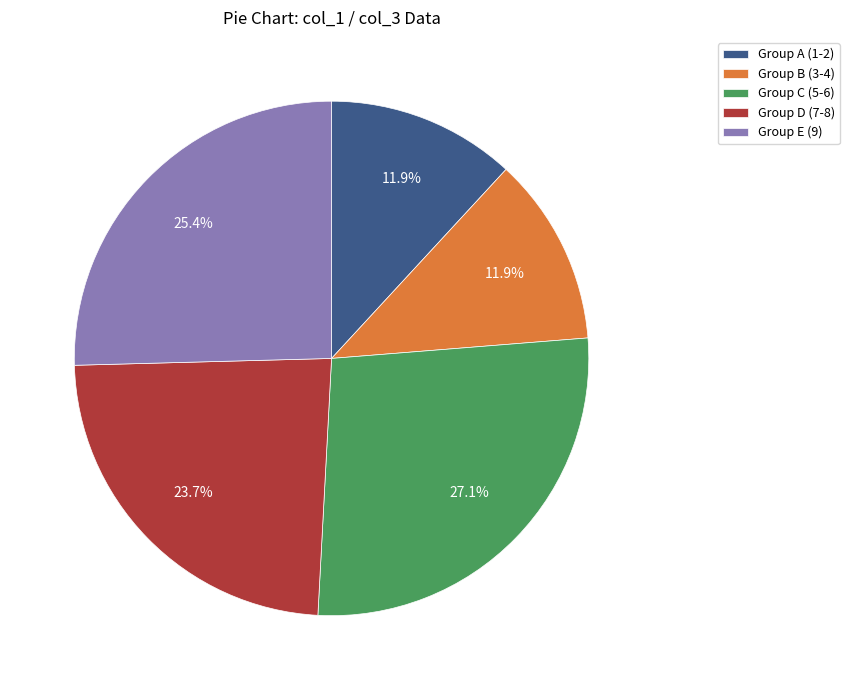

Which category has the biggest portion of the pie?

Group C (5-6)